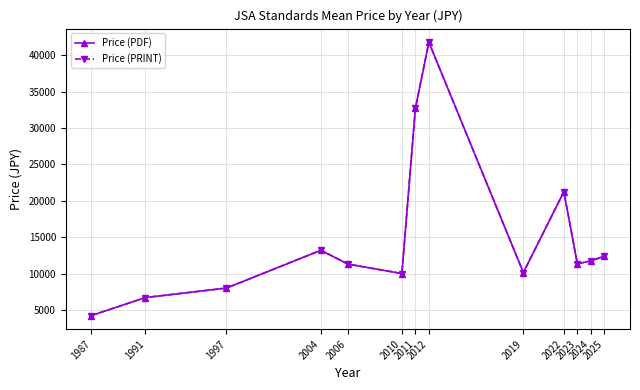

What is the difference between the maximum and second lowest values in the Price (PDF) series?

35100.0